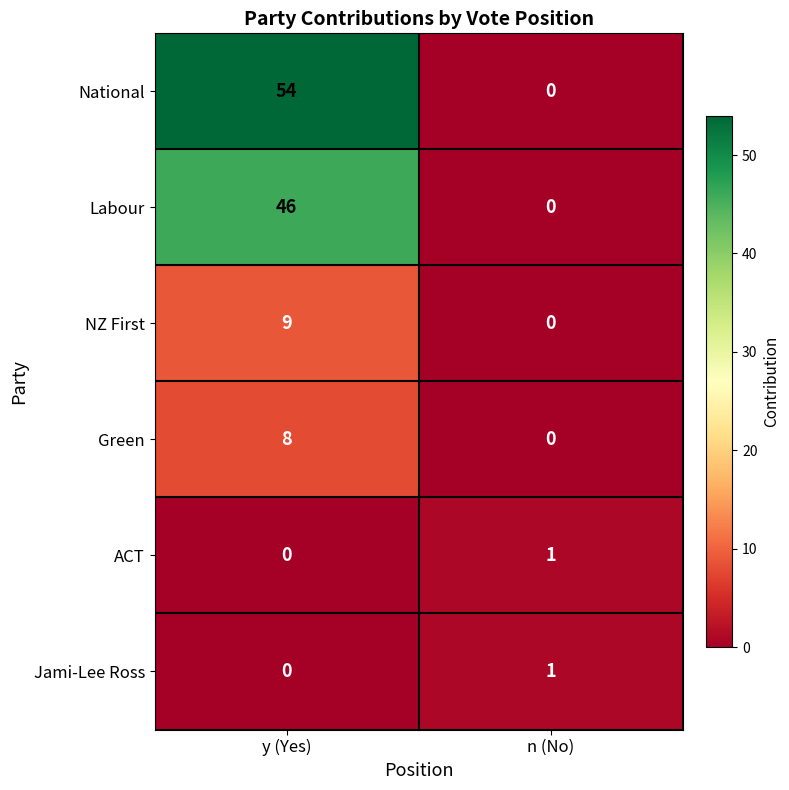

Reading left to right, what are all the values shown in this chart?

National: y (Yes)=54	n (No)=0
Labour: y (Yes)=46	n (No)=0
NZ First: y (Yes)=9	n (No)=0
Green: y (Yes)=8	n (No)=0
ACT: y (Yes)=0	n (No)=1
Jami-Lee Ross: y (Yes)=0	n (No)=1